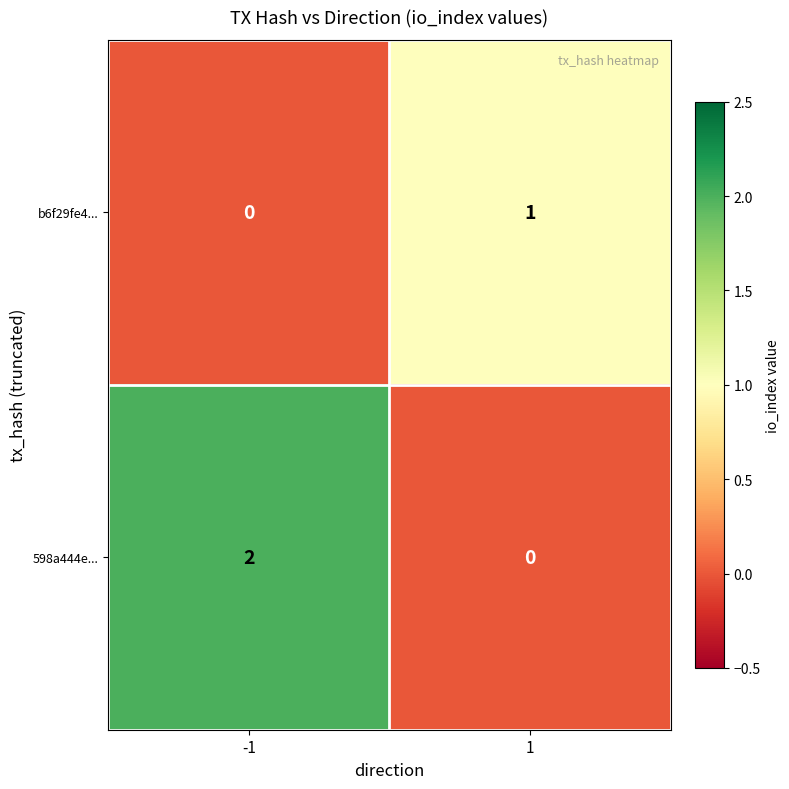

List the series in order of their peak value, lowest first.

b6f29fe4..., 598a444e...